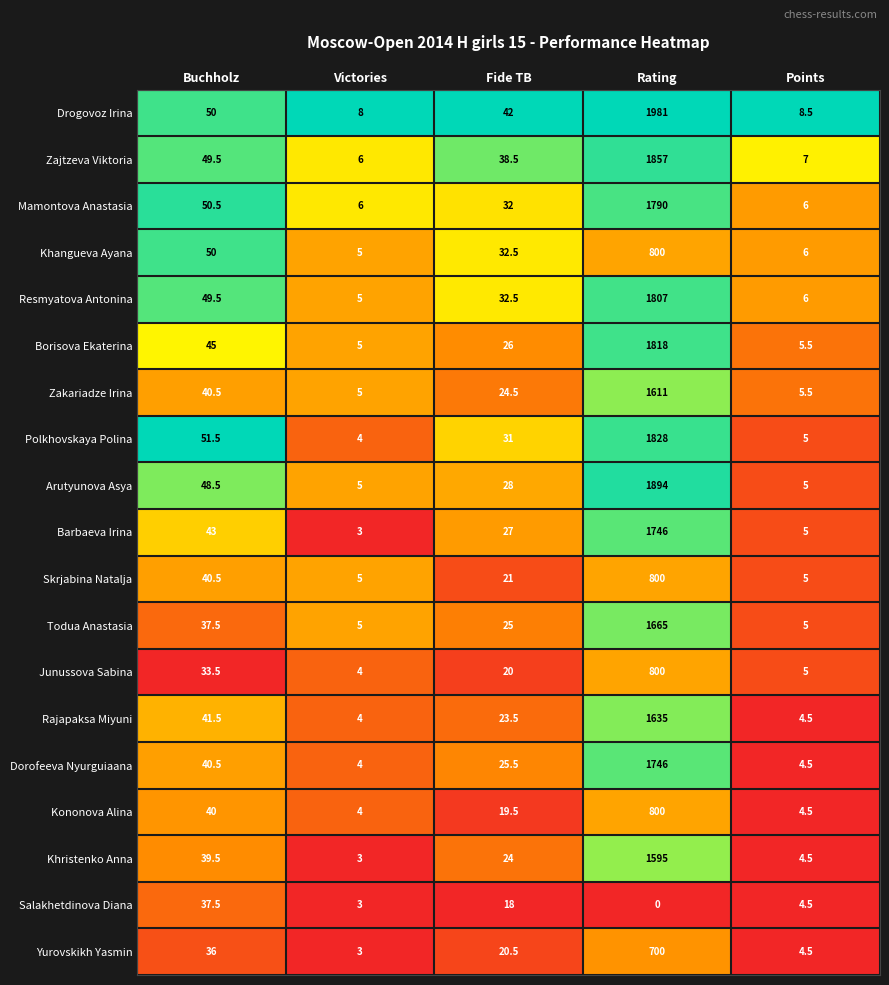

What is the difference between the highest and lowest values at Rating?

1981.0